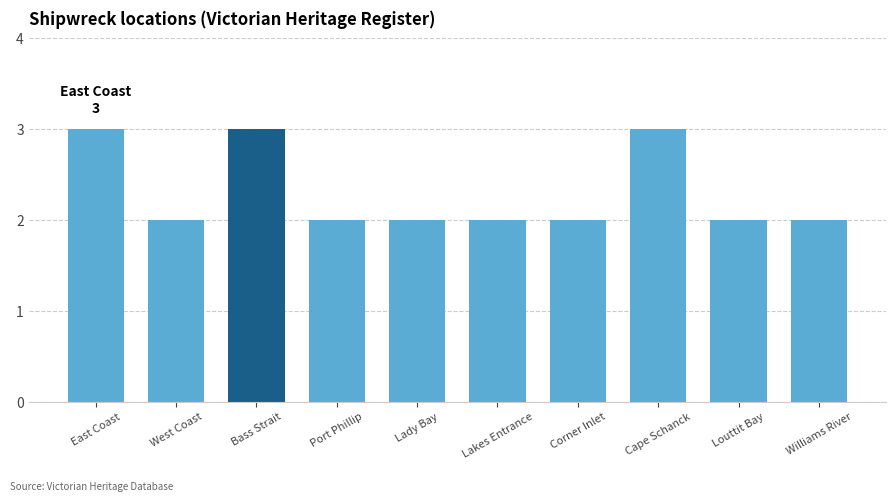

What value does the data have at Cape Schanck?

3